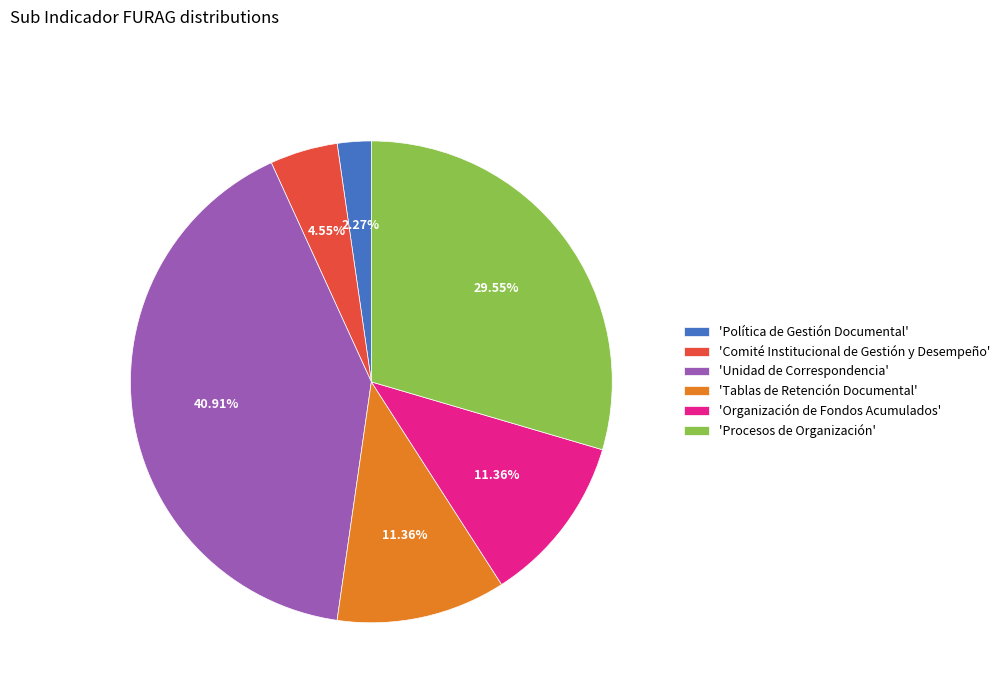

Approximately how many times larger is the value at 'Organización de Fondos Acumulados' compared to 'Unidad de Correspondencia'?

0.3